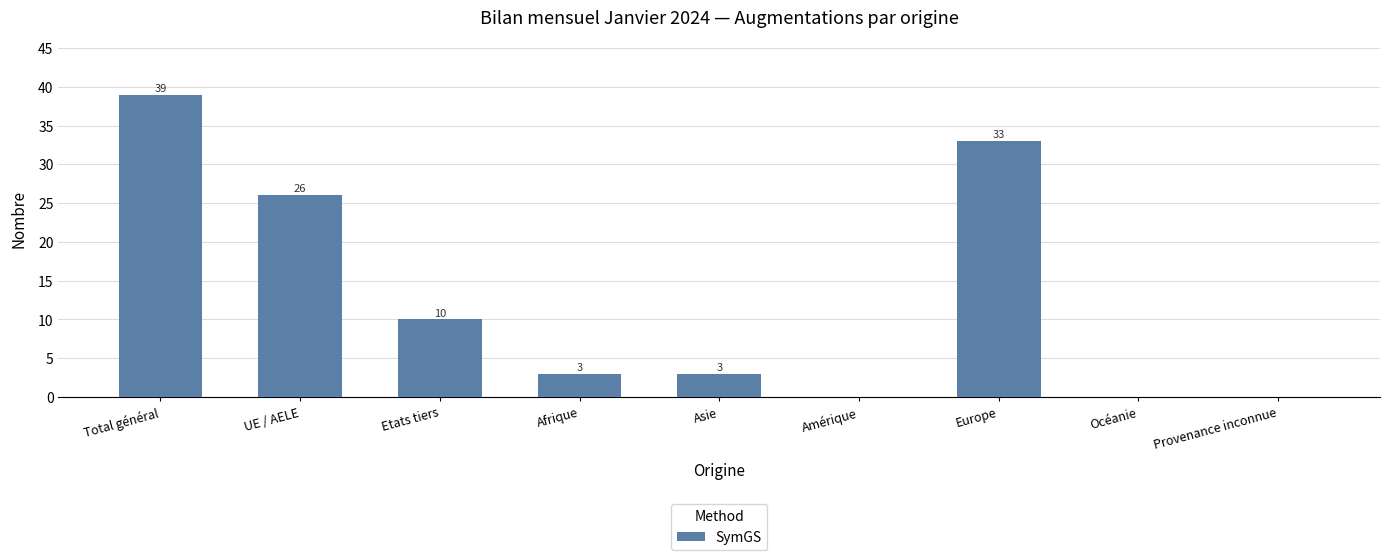

Reading left to right, list all the values displayed in this chart.

39	26	10	3	3	0	33	0	0